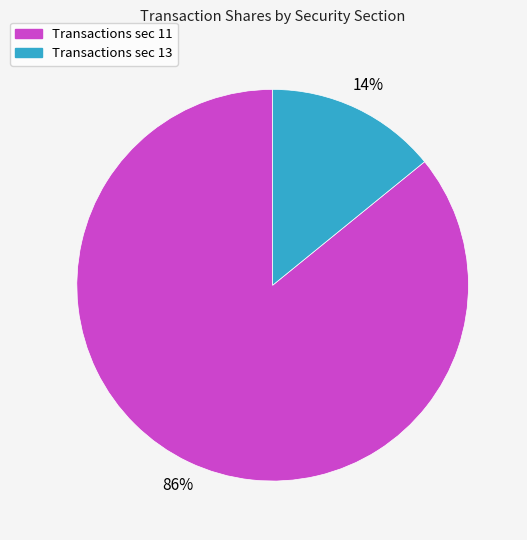

To the nearest percent, what is the difference between the largest and smallest slice percentages?

72%